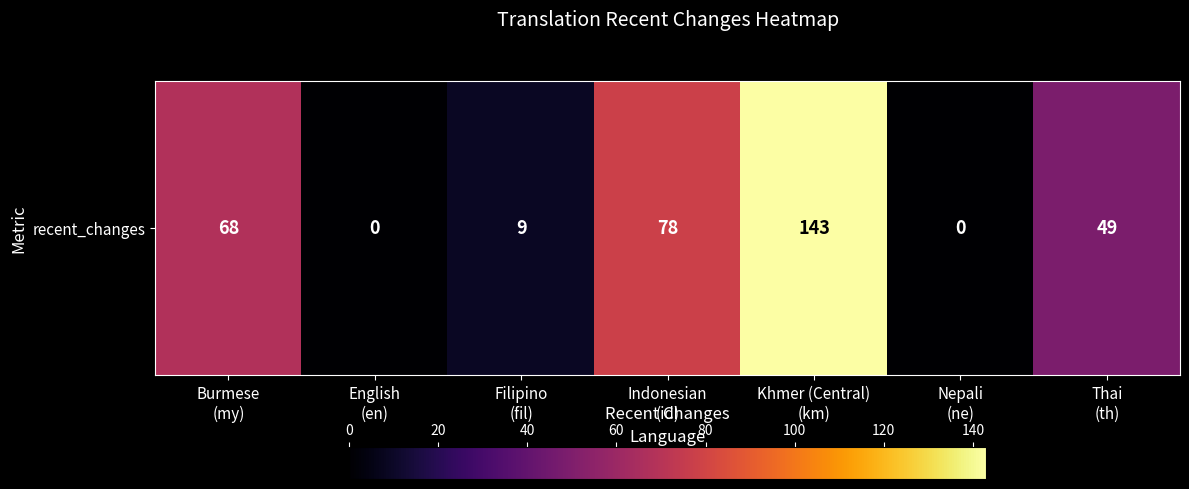

How many values exceed 49?

3